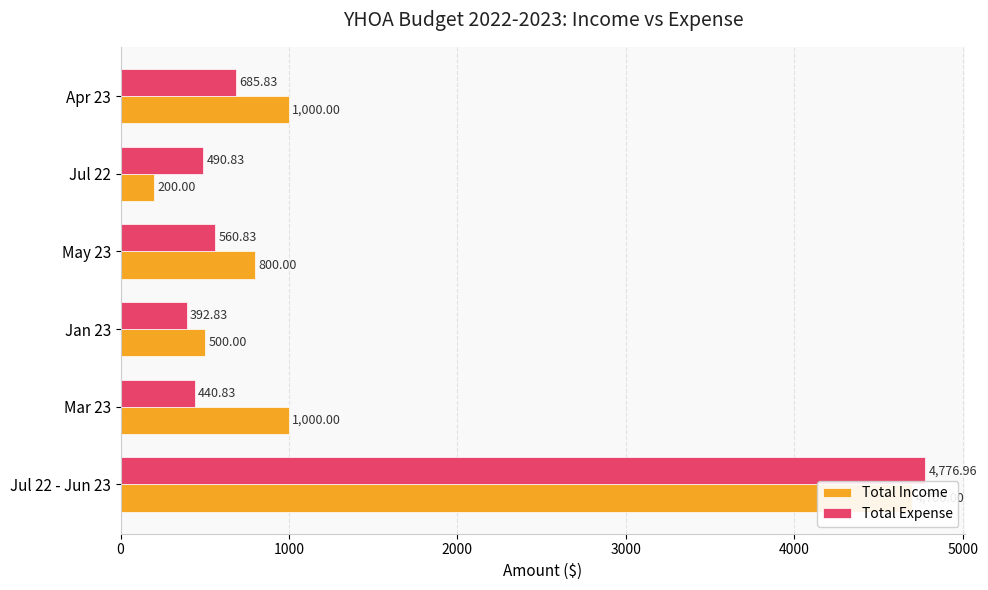

Rank the series by their maximum value, from highest to lowest.

Total Expense, Total Income